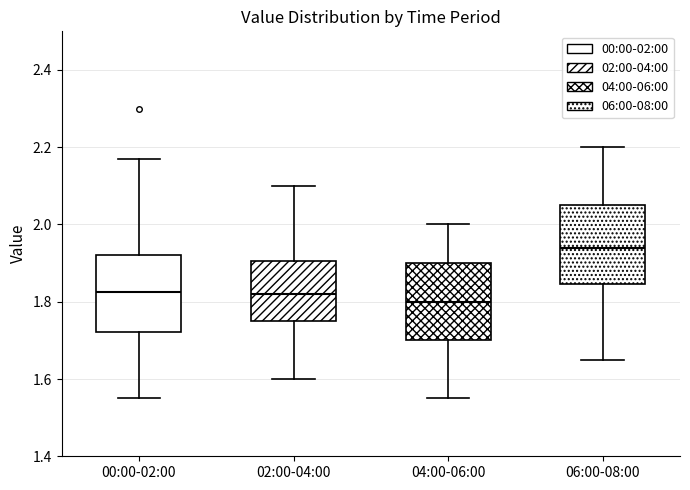

Where does the upper whisker of the box for 06:00-08:00 end on the y-axis? The values are not printed on the chart, so give them approximately, as read against the axis.

2.20